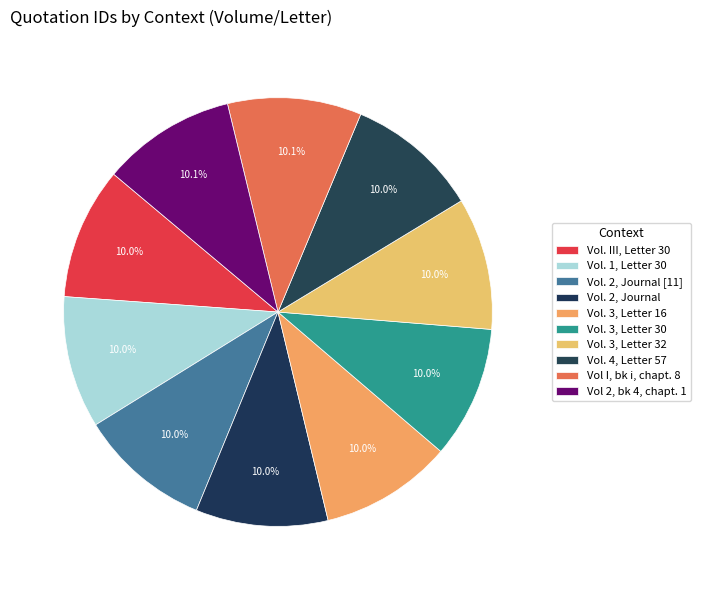

Between Vol. 1, Letter 30 and Vol. 4, Letter 57, which is larger?

Vol. 4, Letter 57